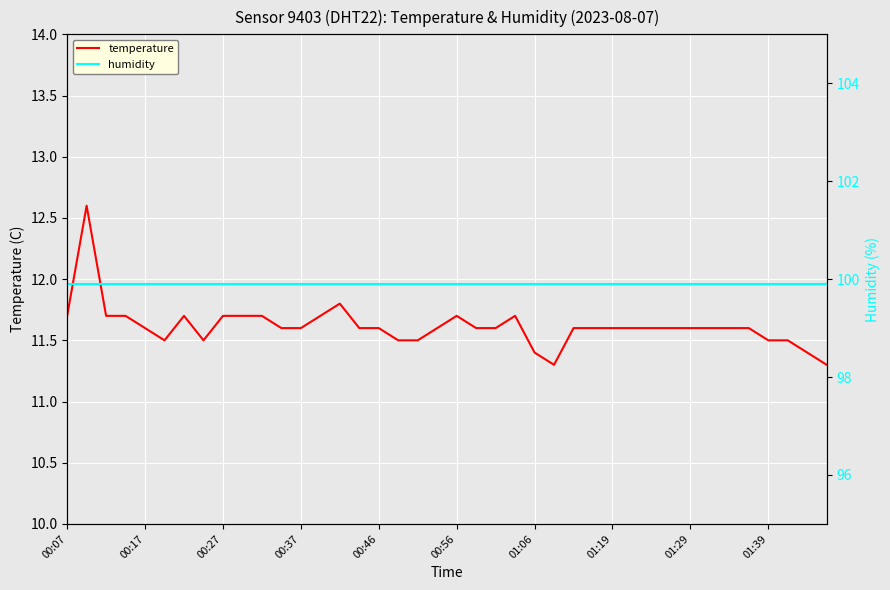

Is it true that temperature equals 5.4 at 00:27?

False